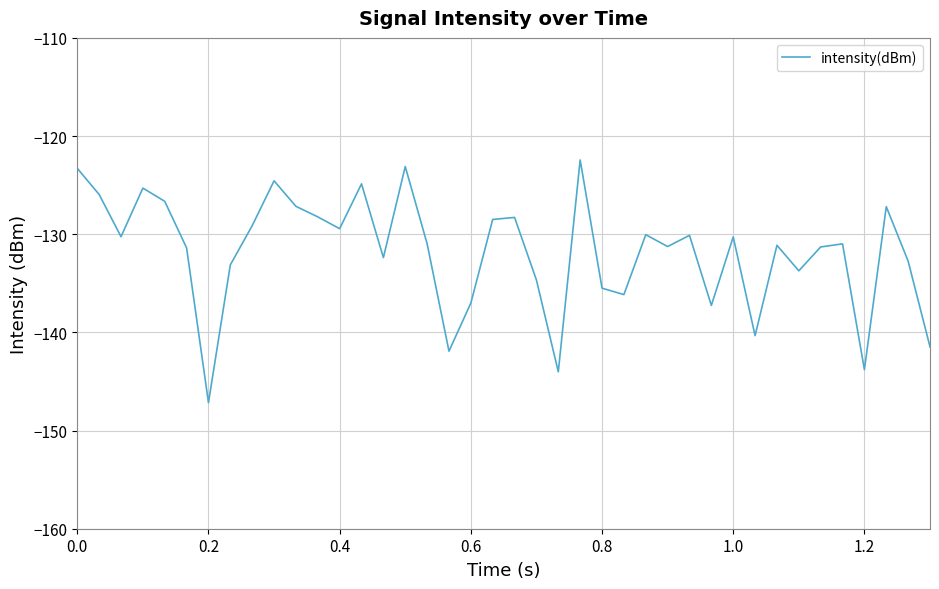

What is the smallest value displayed?

-147.2